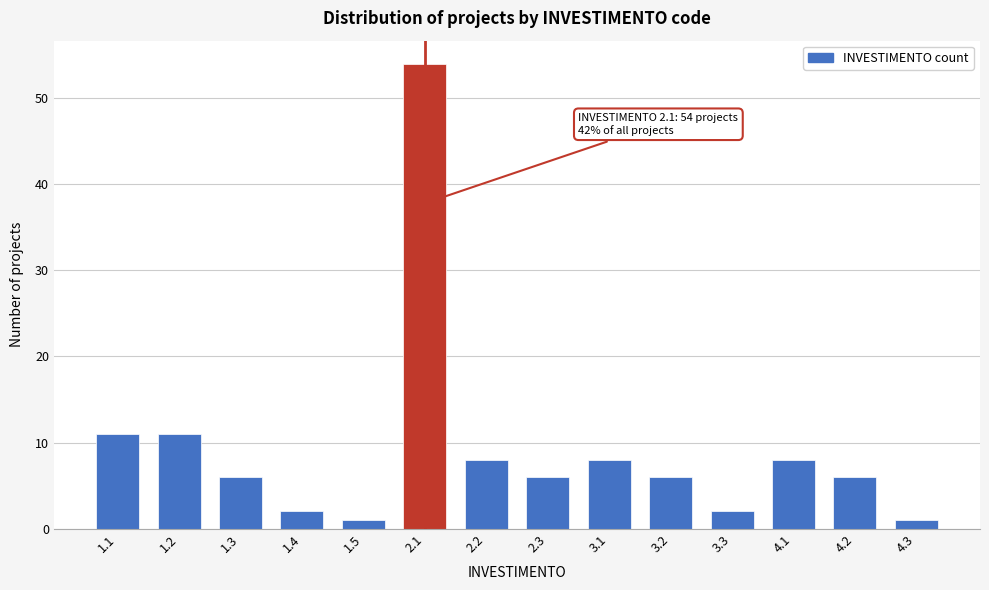

Reading right to left, transcribe all the data shown in this chart.

4.3=1	4.2=6	4.1=8	3.3=2	3.2=6	3.1=8	2.3=6	2.2=8	2.1=54	1.5=1	1.4=2	1.3=6	1.2=11	1.1=11